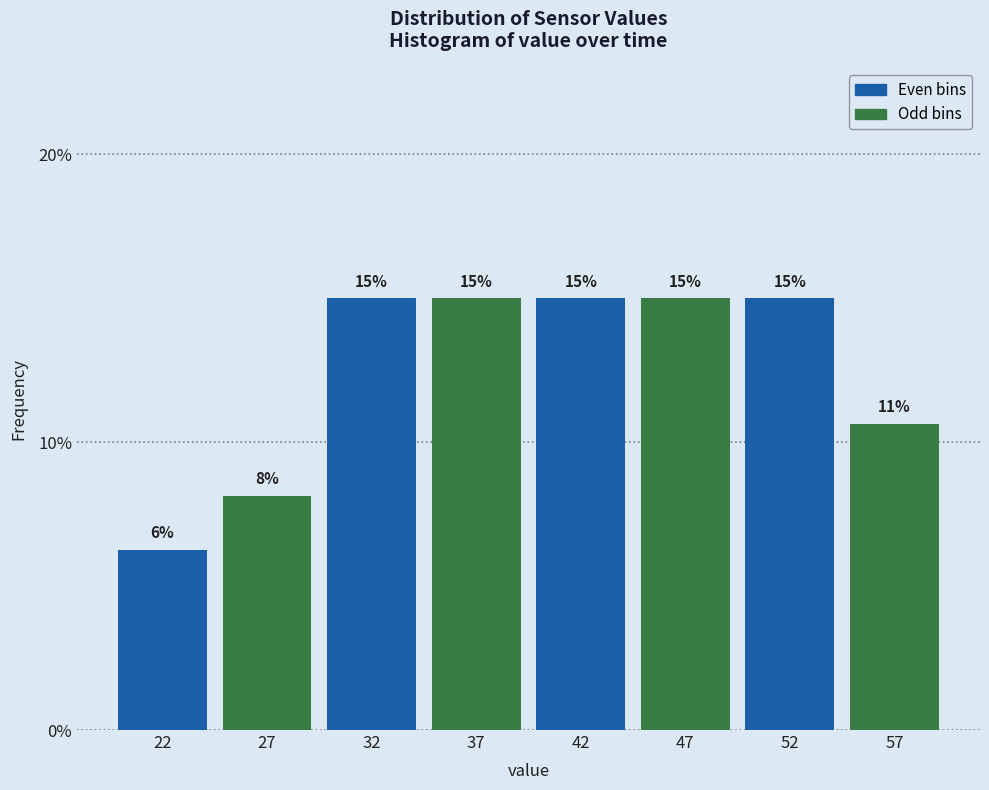

At which label is the value closest to 10?

57